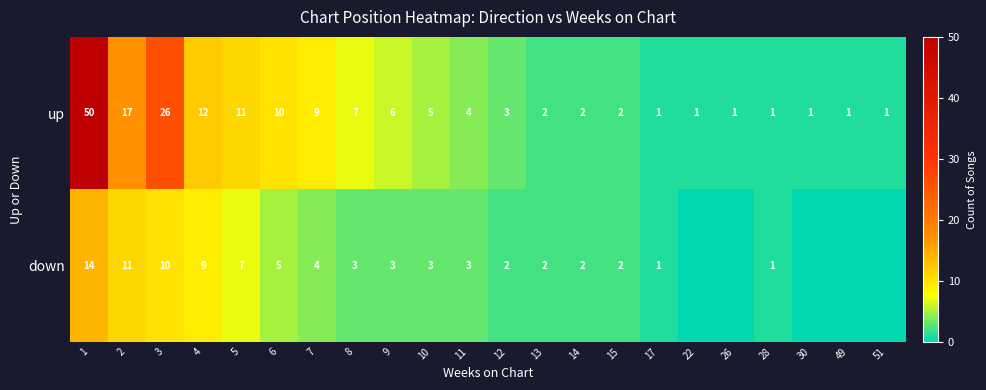

The down series shows 5 at 6. True or false?

True